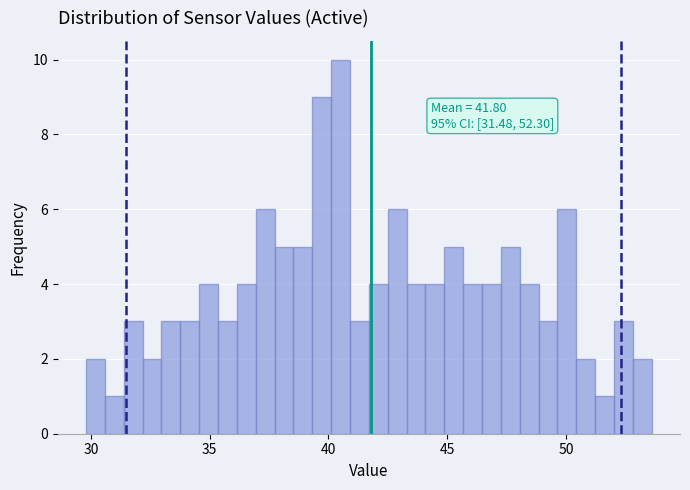

Around what value on the x-axis is the tallest bar? Give the approximate position of its centre, as read against the axis.

40.5